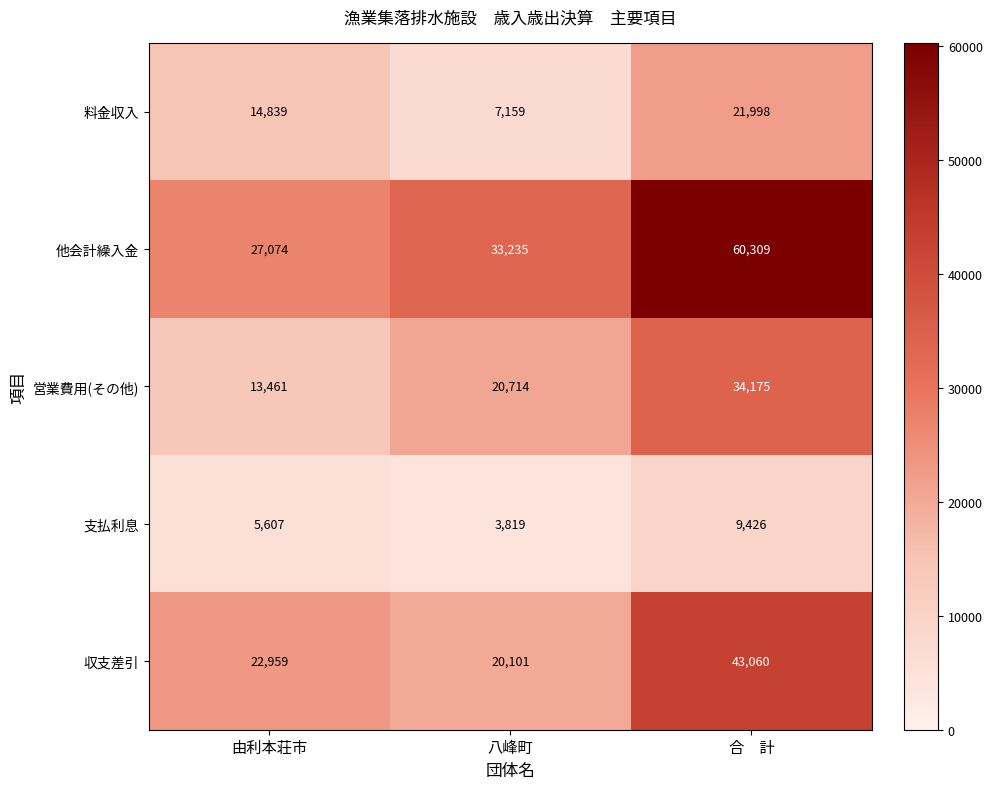

Is it true that 他会計繰入金 equals 81454 at 合　計?

False